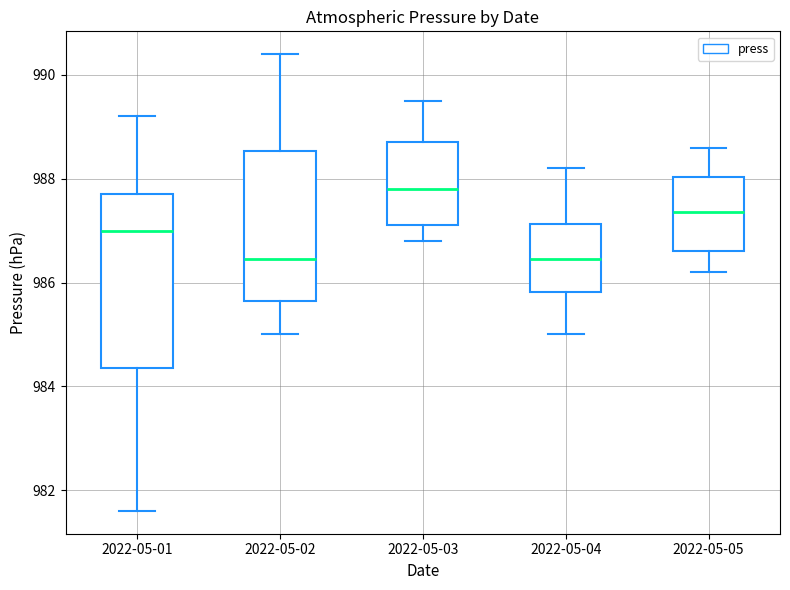

Reading left to right, read every box against the y-axis: the position of its median line, the range the box covers, and the ends of its whiskers. The values are not printed on the chart, so give them approximately, as read against the axis.

2022-05-01: median 987.0, box 984.4 to 987.8, whiskers 981.6 to 989.2
2022-05-02: median 986.4, box 985.6 to 988.6, whiskers 985.0 to 990.4
2022-05-03: median 987.8, box 987.2 to 988.8, whiskers 986.8 to 989.6
2022-05-04: median 986.4, box 985.8 to 987.2, whiskers 985.0 to 988.2
2022-05-05: median 987.4, box 986.6 to 988.0, whiskers 986.2 to 988.6